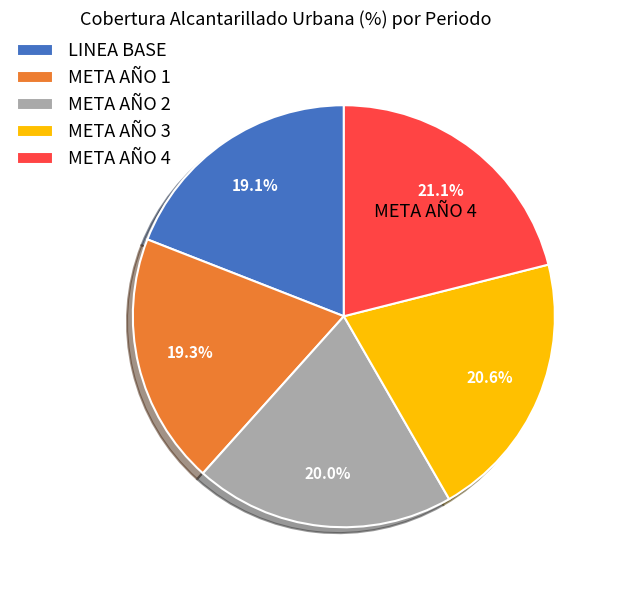

Does any single category account for the majority?

No